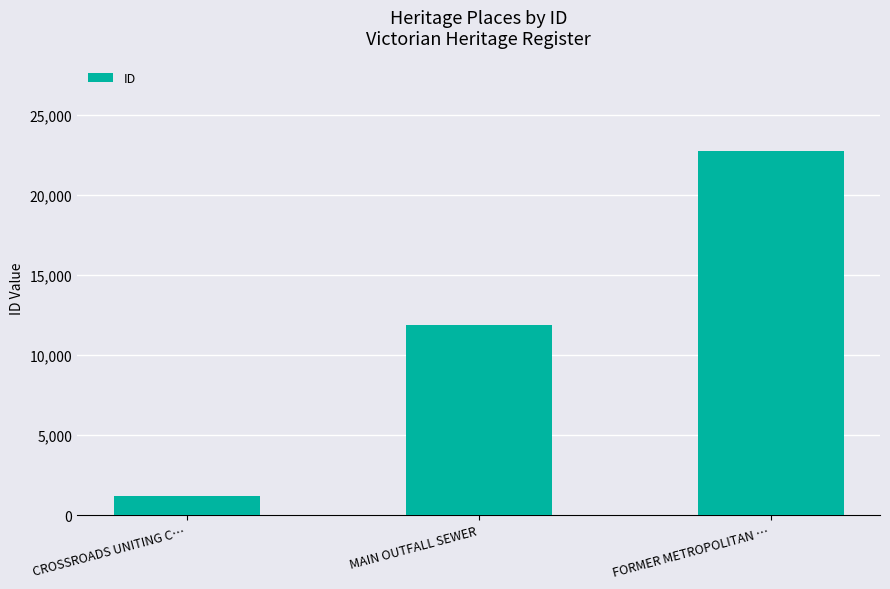

What is the label of the 1st bar from the left?

CROSSROADS UNITING C…